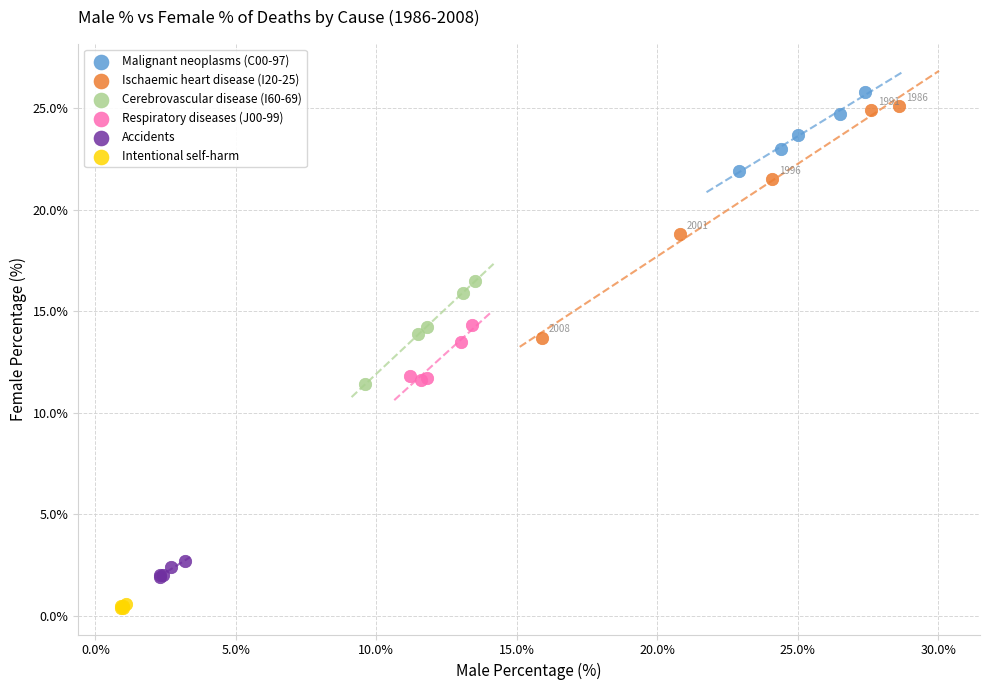

Which series reaches the minimum Y coordinate?

Intentional self-harm